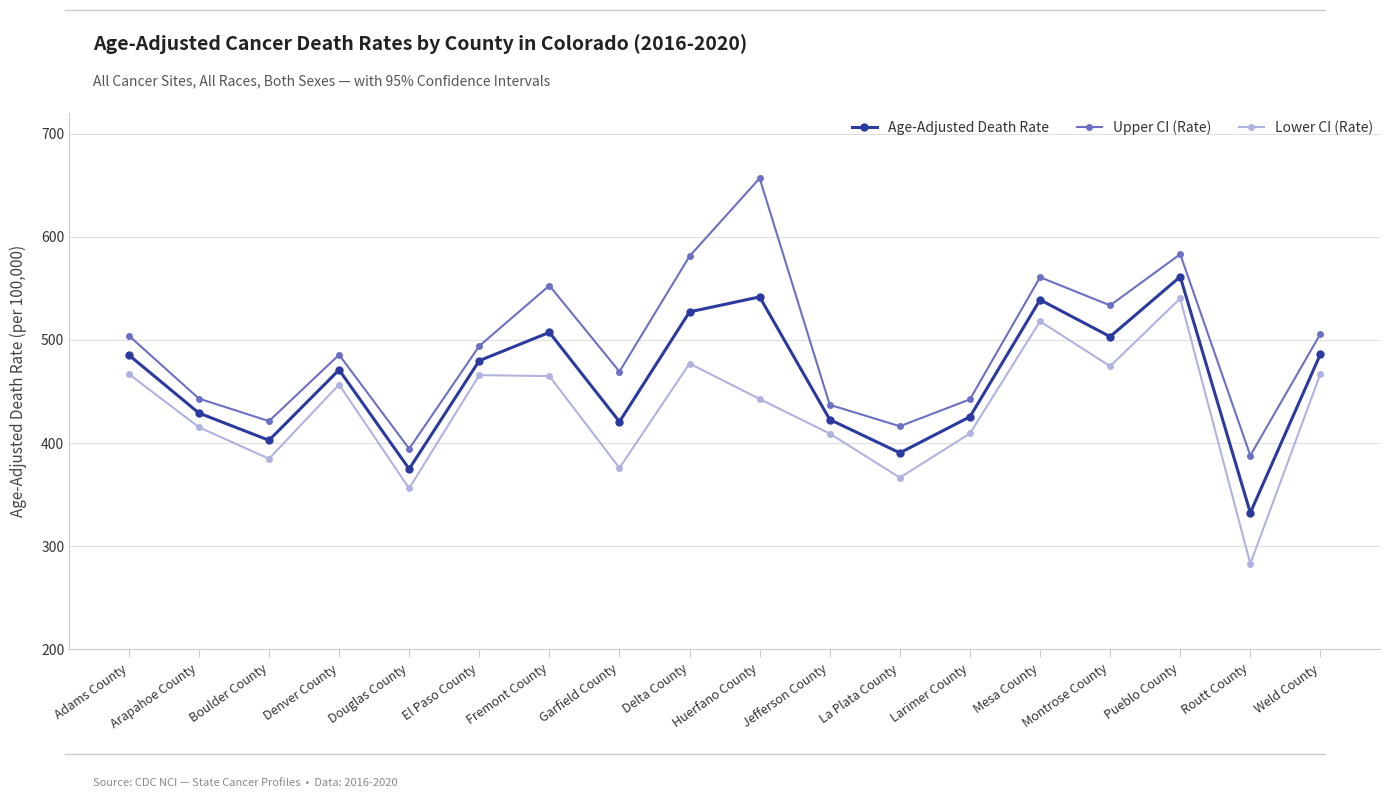

What is the total value across all series at Adams County?

1456.6